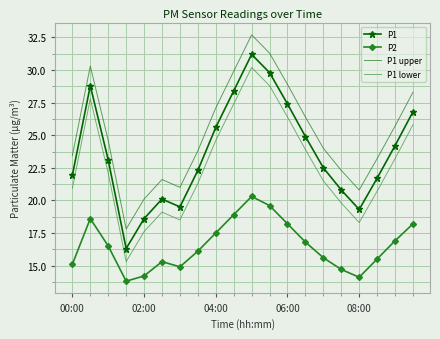

What is the greatest value displayed?

32.7